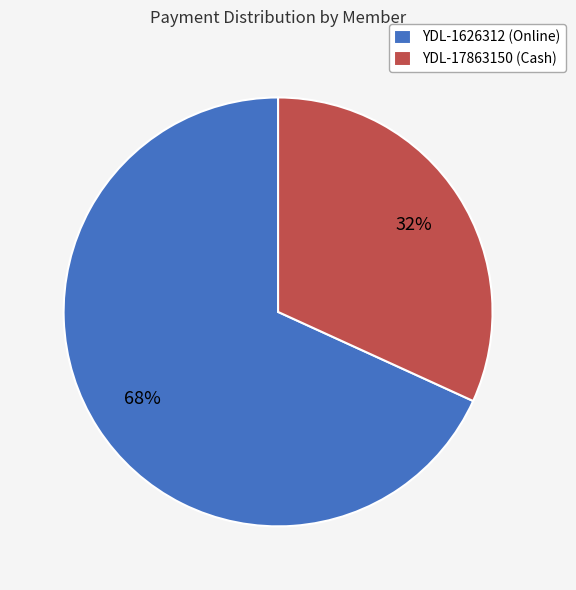

What is the ratio of the value at YDL-1626312 (Online) to the value at YDL-17863150 (Cash)?

2.1